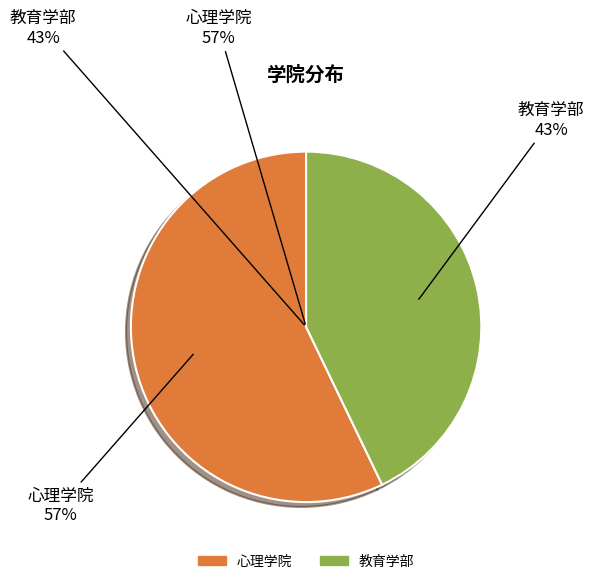

What is the majority slice?

心理学院